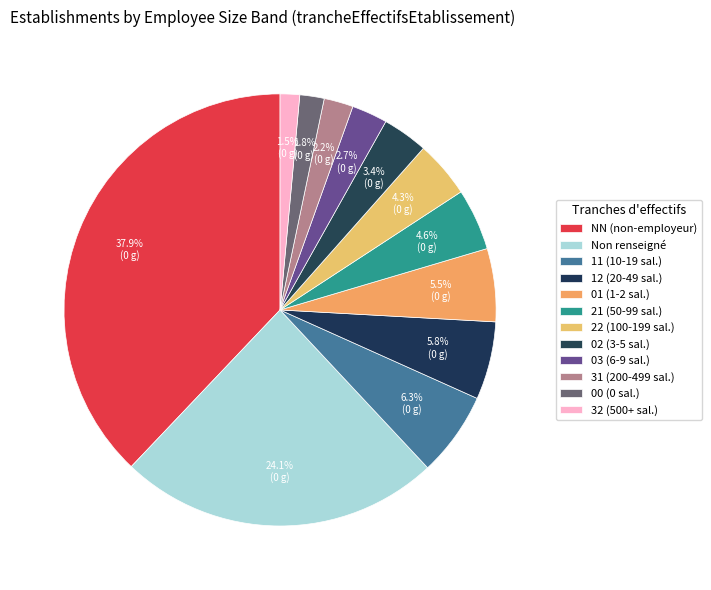

Which slice is the smallest?

32